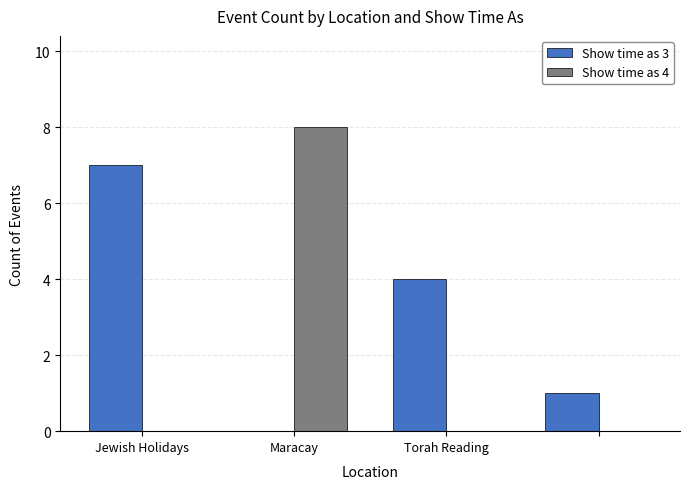

What is the sum of all Show time as 3 values?

12